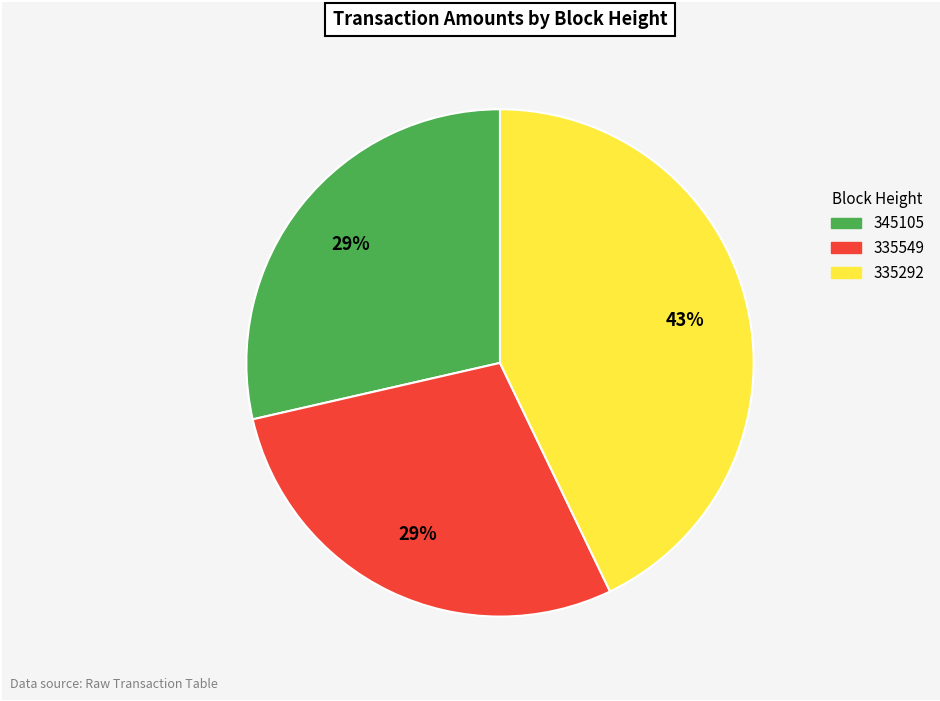

Is the sum of 345105 and 335549 greater than half?

Yes